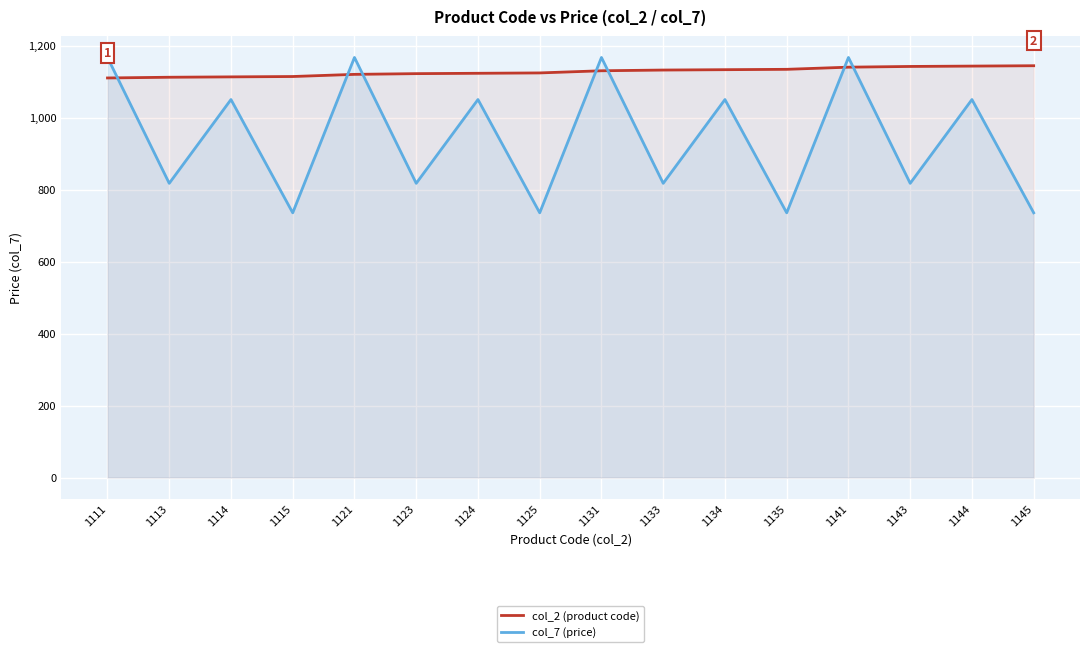

What is the smallest value displayed?

736